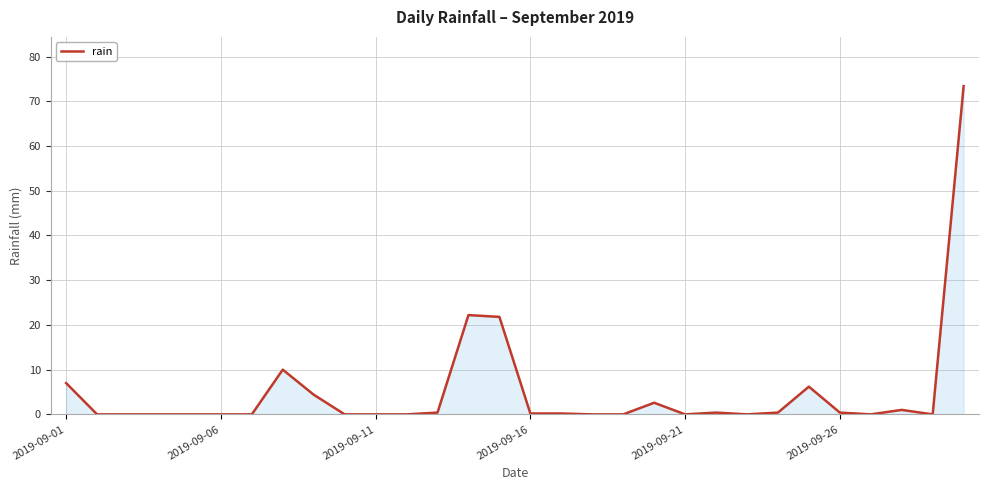

How many lines are shown in the chart?

1